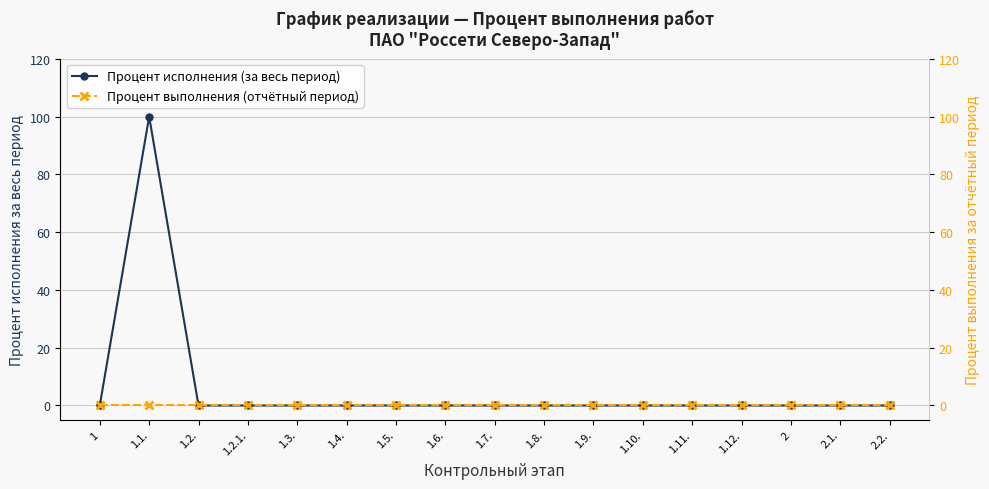

What is the label of the 2nd point from the right?

2.1.